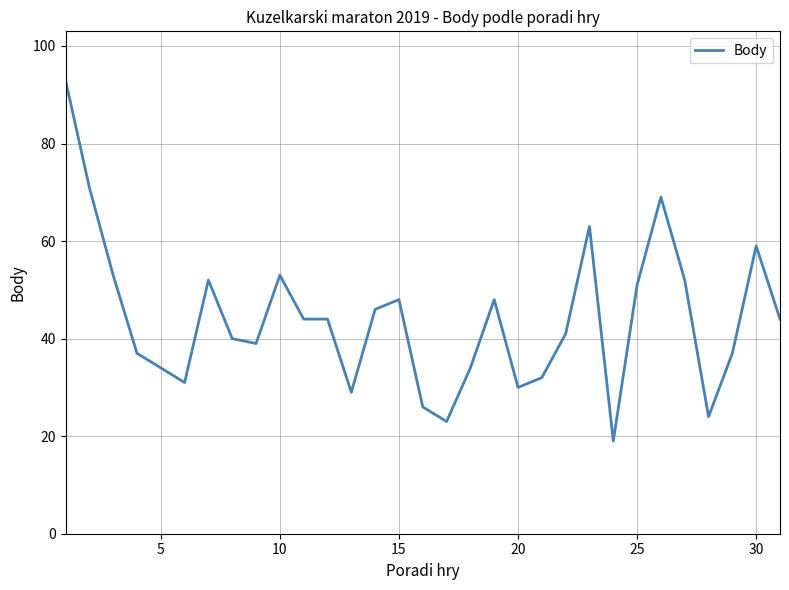

How many values are below 44?

15